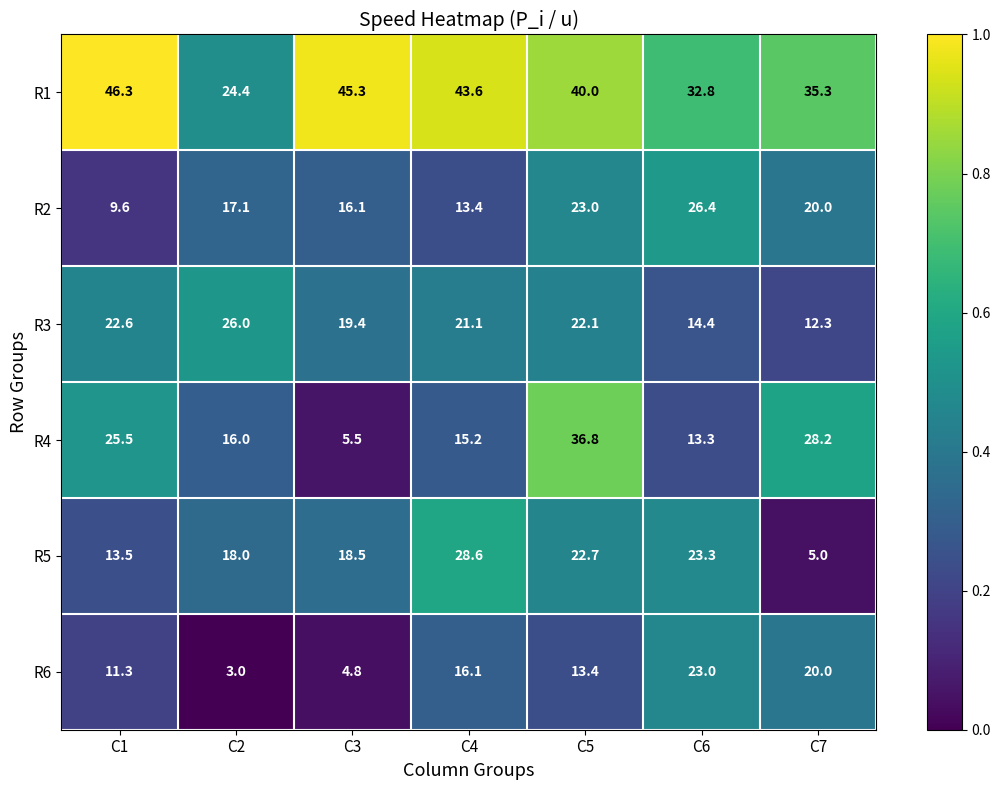

At which category is the sum across all series the highest?

C5